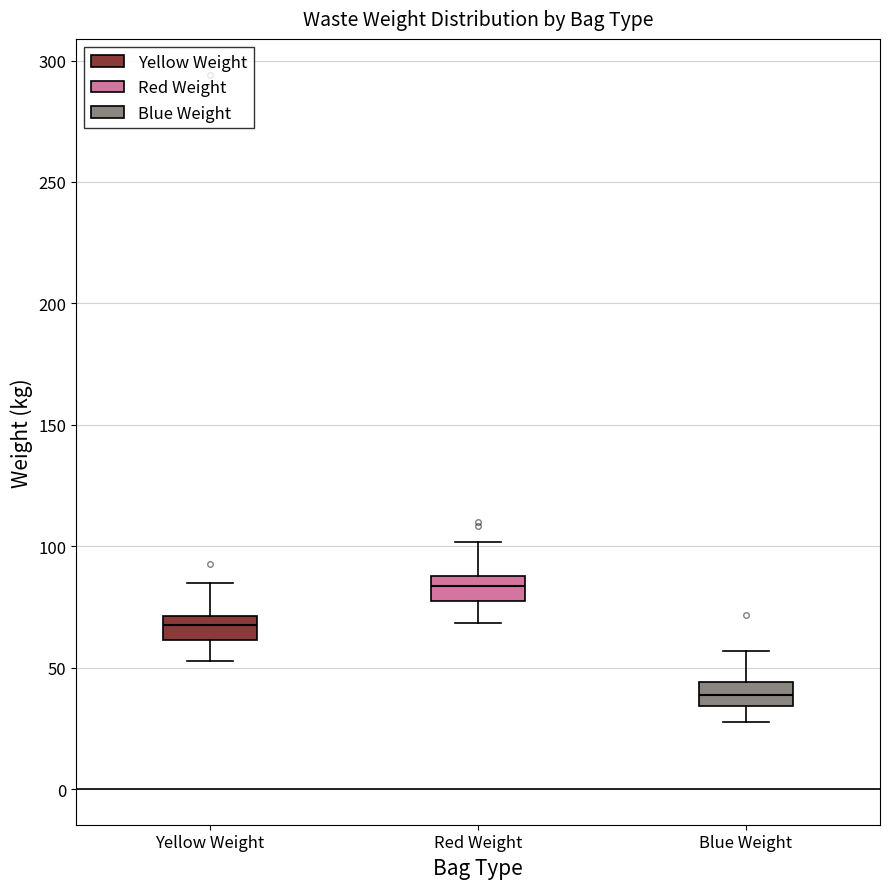

Reading left to right, transcribe this box plot: for each box, give where its median line is, the range the box spans, and where its two whiskers end, as read against the y-axis. The values are not printed on the chart, so give them approximately, as read against the axis.

Yellow Weight: median 70 (inside the box), box 60 to 70, whiskers 55 to 85
Red Weight: median 85, box 75 to 90, whiskers 70 to 100
Blue Weight: median 40, box 35 to 45, whiskers 30 to 55